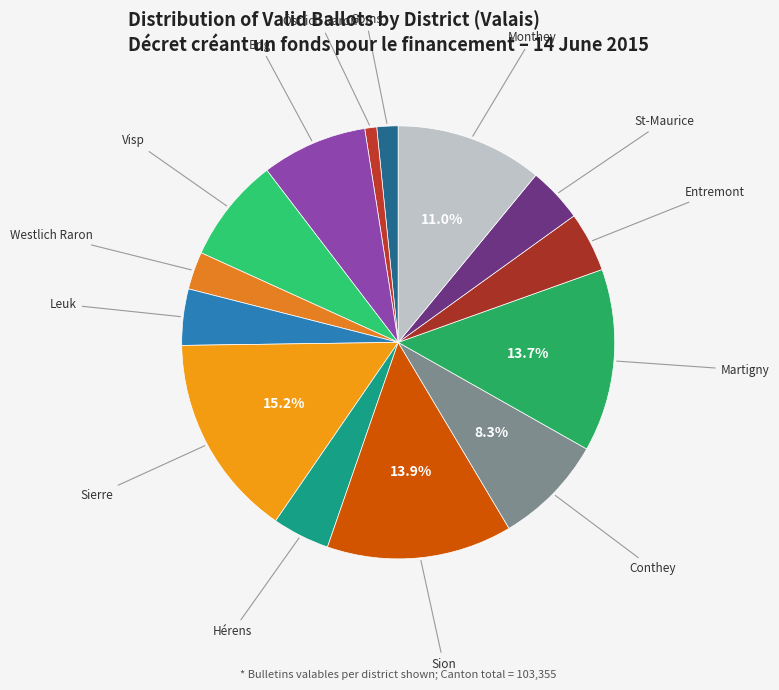

Approximately how many times larger is the value at Conthey compared to Sierre?

0.5